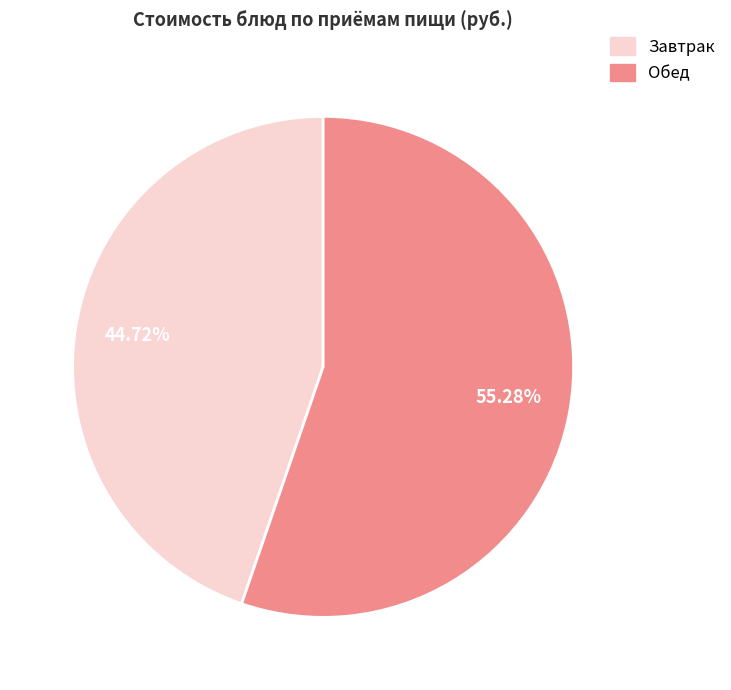

Does any single category account for the majority?

Yes